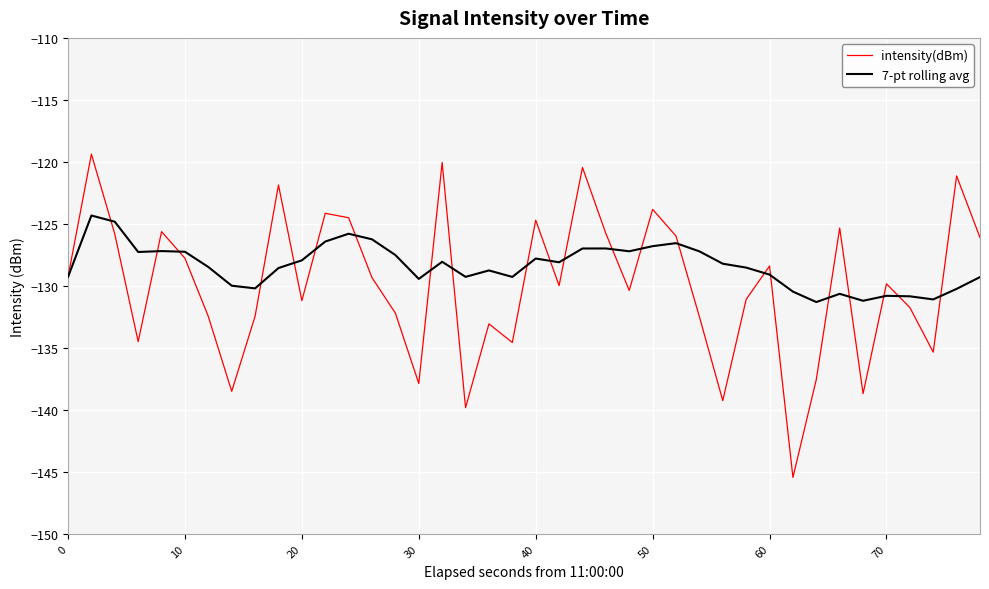

What is the minimum value for intensity(dBm)?

-145.4